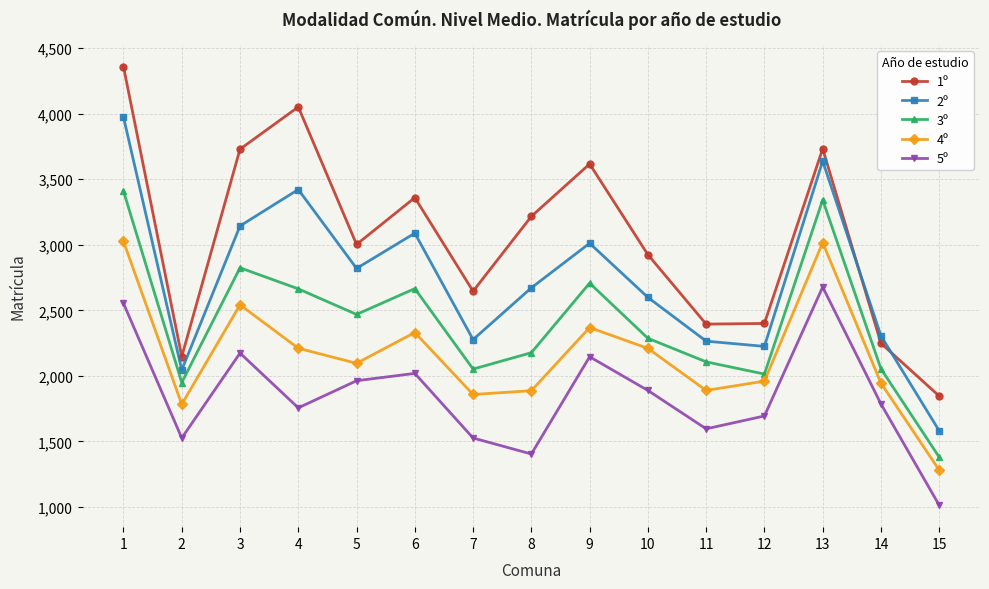

What are all the series names shown in the legend?

1º, 2º, 3º, 4º, 5º